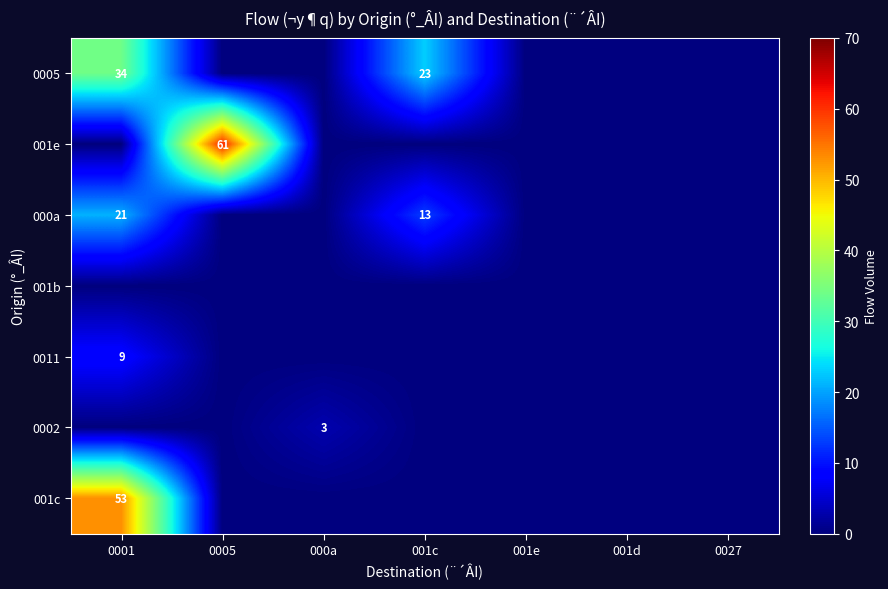

How many categories are shown in the chart?

7